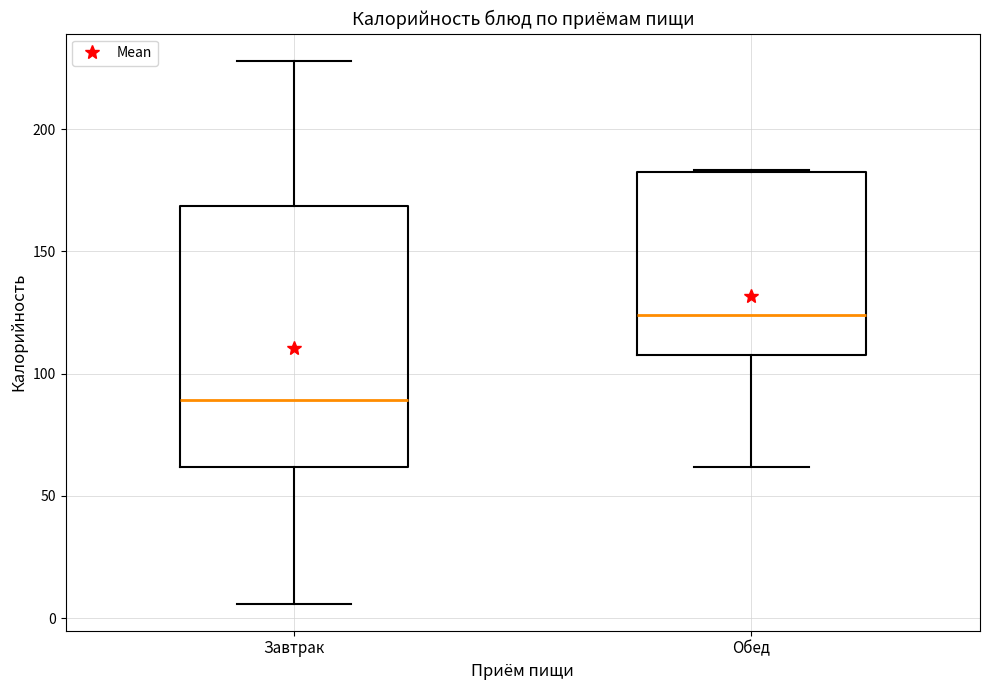

Which box is the tallest, from its lower edge to its upper edge?

Завтрак